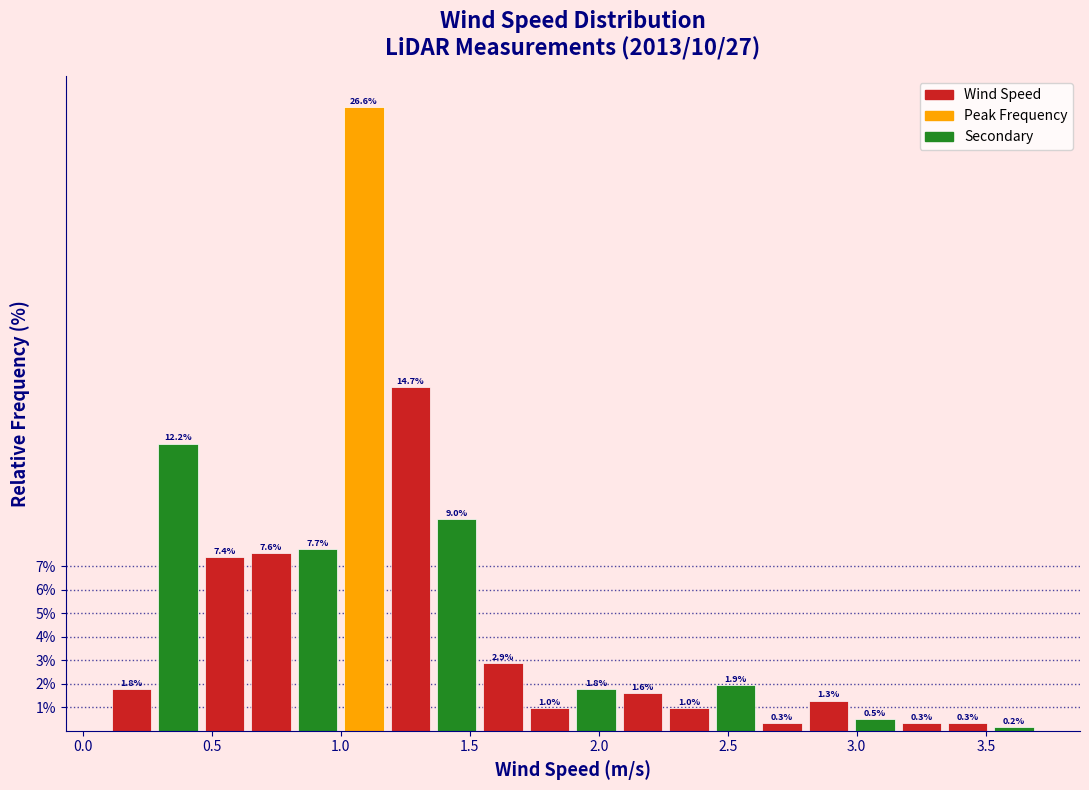

Around what value on the x-axis is the tallest bar? Give the approximate position of its centre, as read against the axis.

1.10